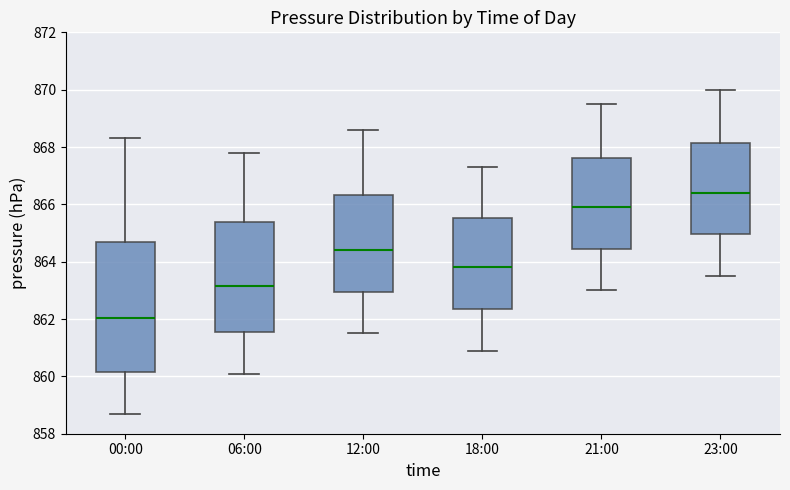

Which box has the lowest median line?

00:00